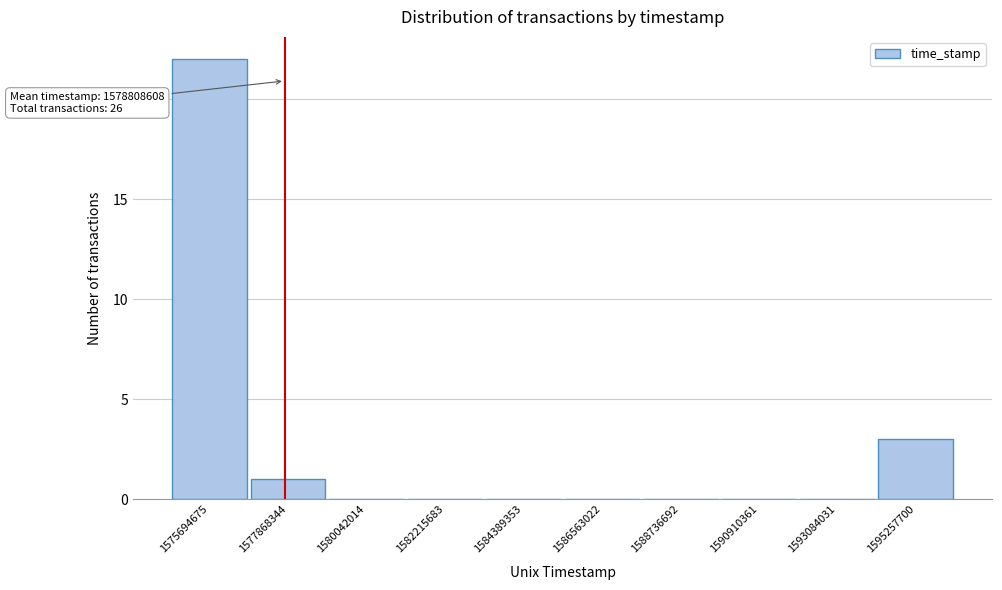

Reading left to right, transcribe all the data shown in this chart.

1575694675=22	1577868344=1	1580042014=0	1582215683=0	1584389353=0	1586563022=0	1588736692=0	1590910361=0	1593084031=0	1595257700=3